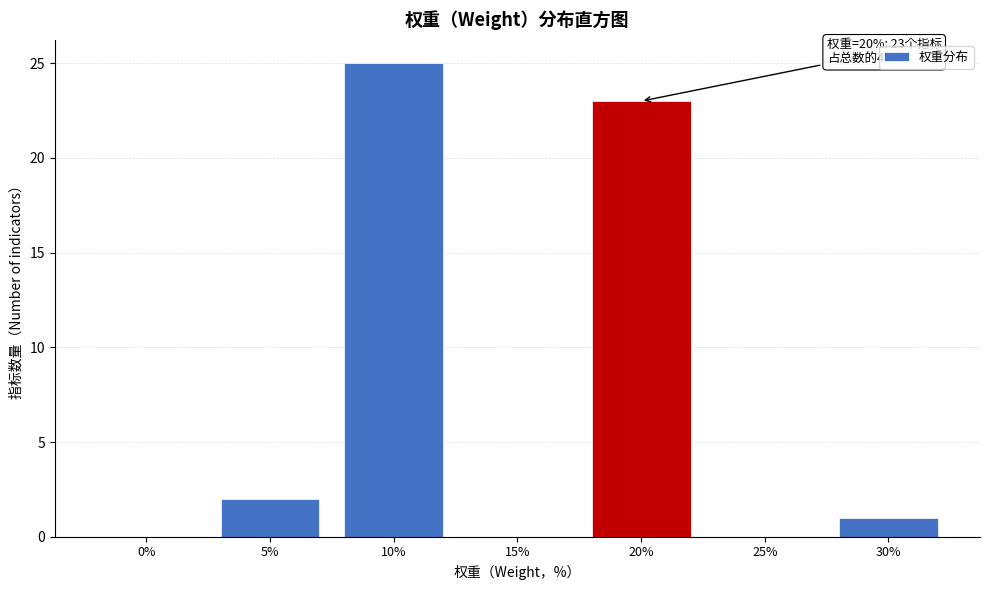

Reading left to right, extract all data points from this chart.

0%=0	5%=2	10%=25	15%=0	20%=23	25%=0	30%=1